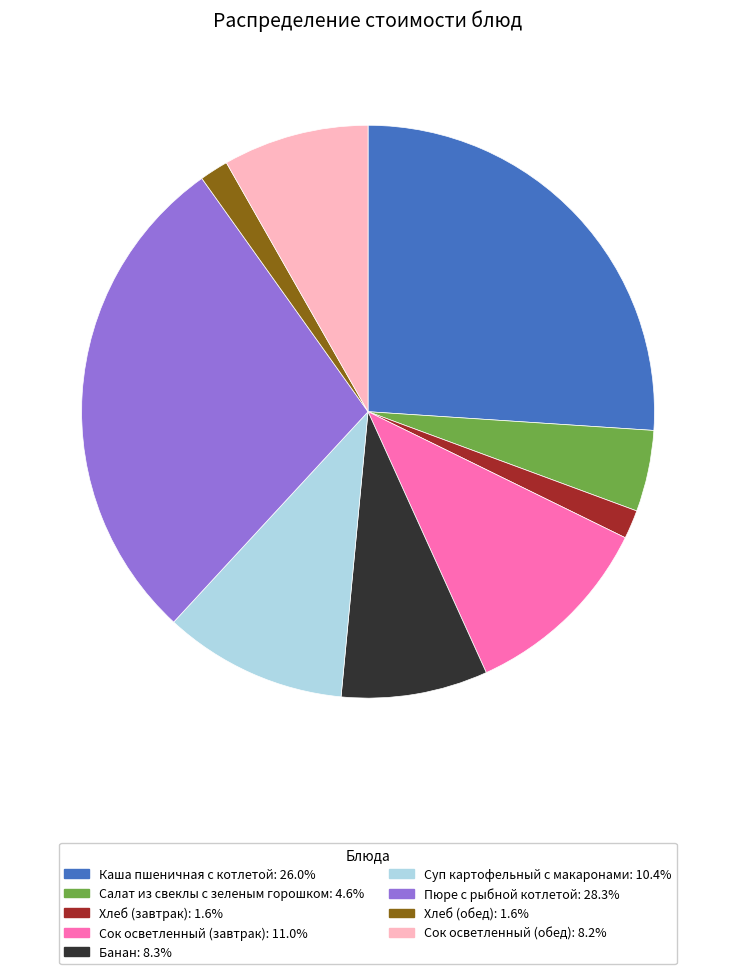

Is it true that Хлеб (завтрак) is 2% of the pie?

True